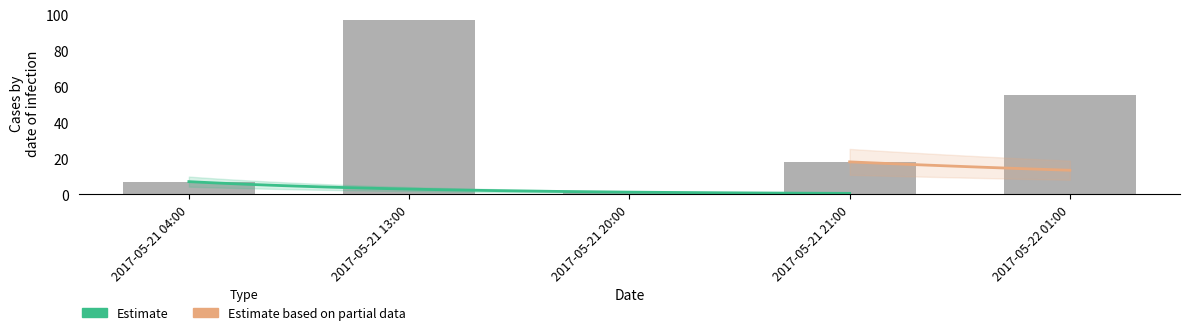

Which has a higher value, 2017-05-21 13:00 or 2017-05-21 20:00?

2017-05-21 13:00